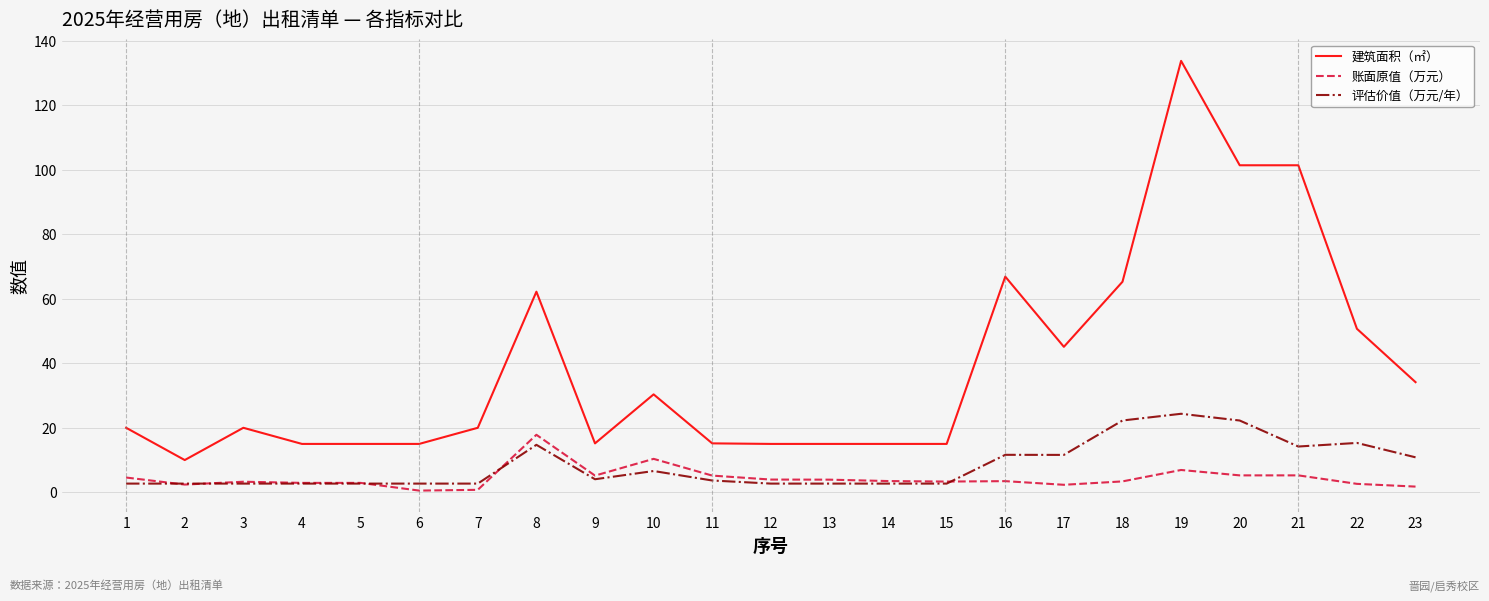

What are all the series names shown in the legend?

建筑面积（㎡）, 账面原值（万元）, 评估价值（万元/年）